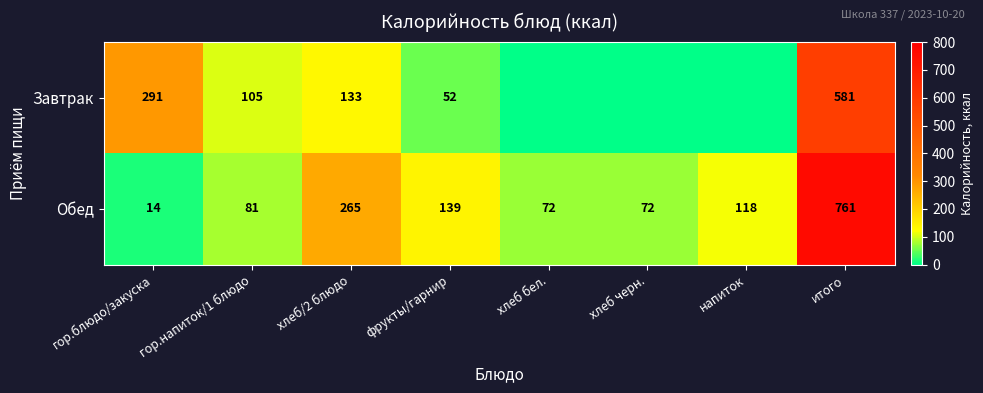

Where does the Обед series first go above 118?

хлеб/2 блюдо